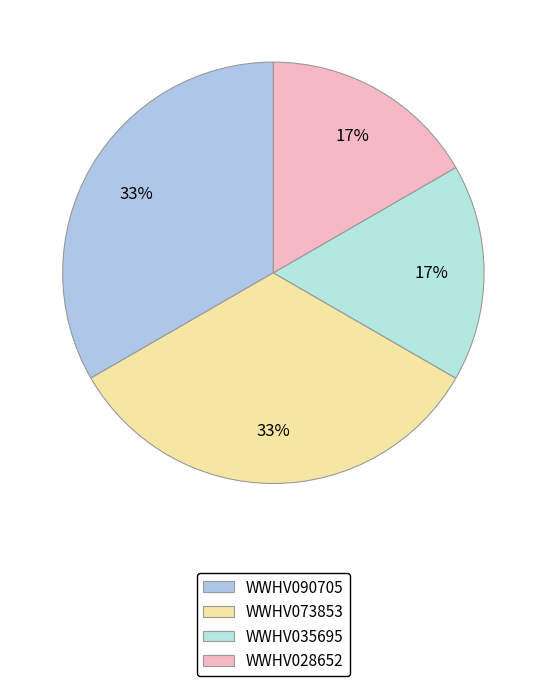

To the nearest percent, what percentage of the pie is WWHV090705?

33%